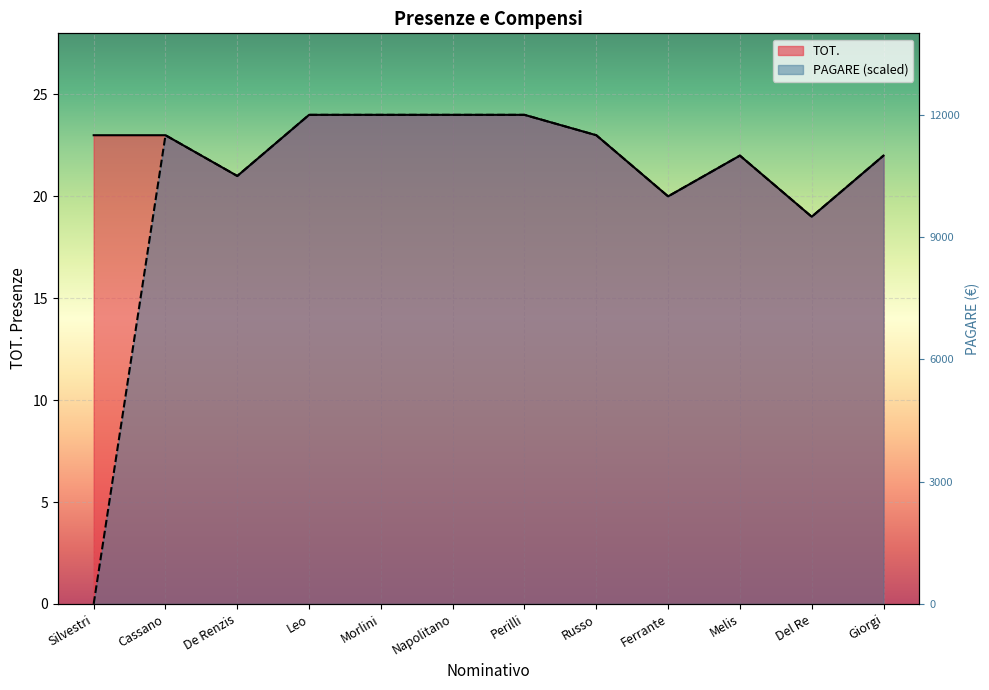

How many values in PAGARE are above zero?

11